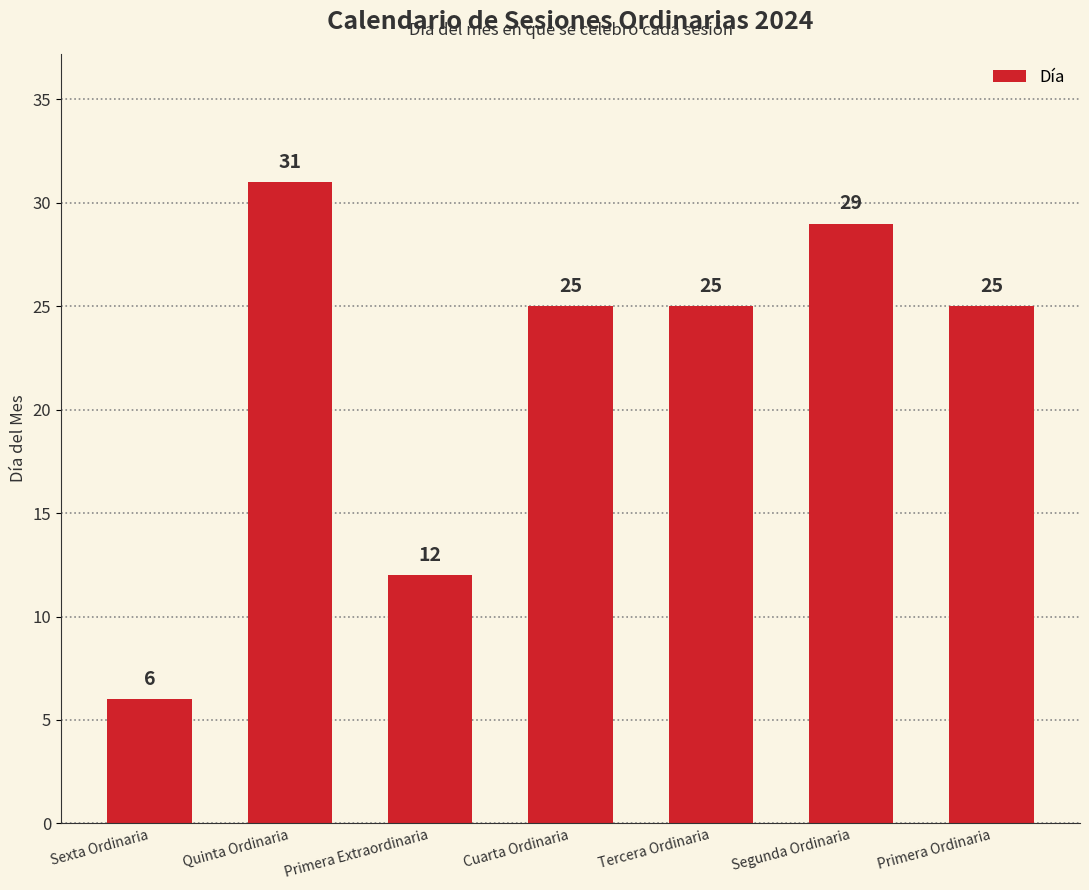

Reading right to left, transcribe all the data shown in this chart.

Primera Ordinaria=25	Segunda Ordinaria=29	Tercera Ordinaria=25	Cuarta Ordinaria=25	Primera Extraordinaria=12	Quinta Ordinaria=31	Sexta Ordinaria=6